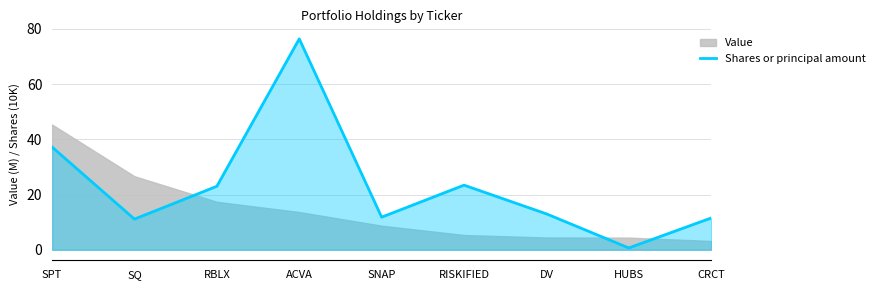

What position from the left is ACVA?

4